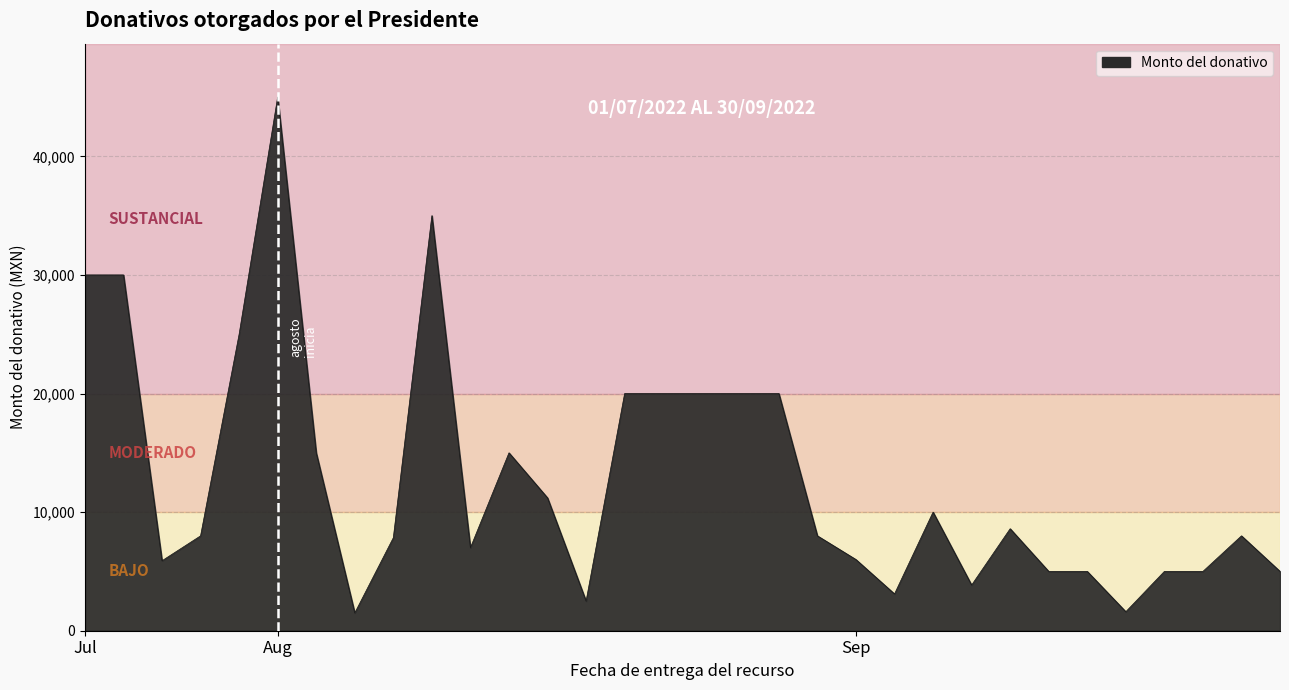

What is the greatest value displayed?

45000